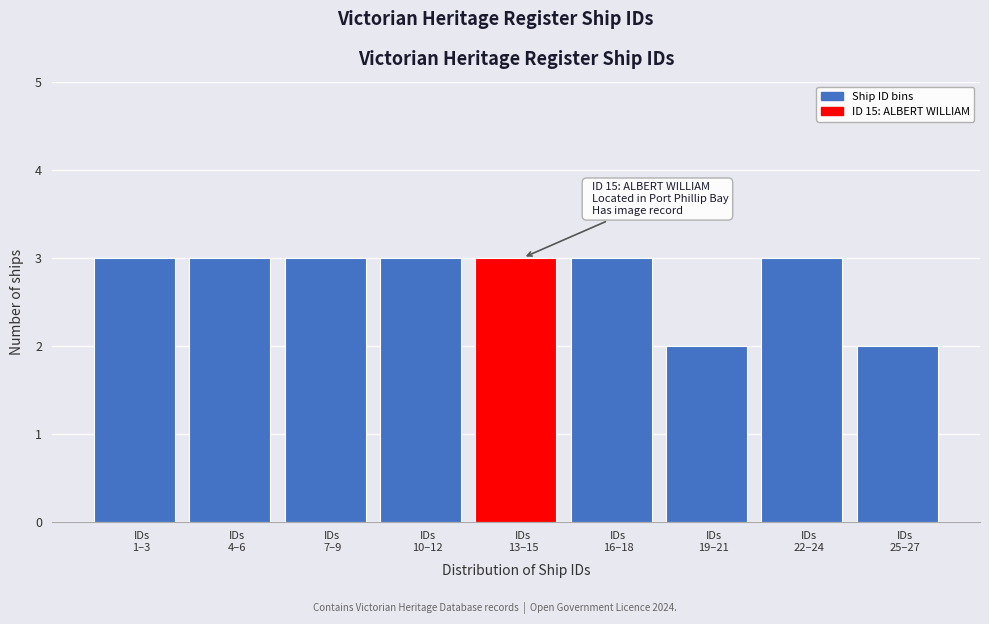

Reading left to right, list all the values displayed in this chart.

3	3	3	3	3	3	2	3	2